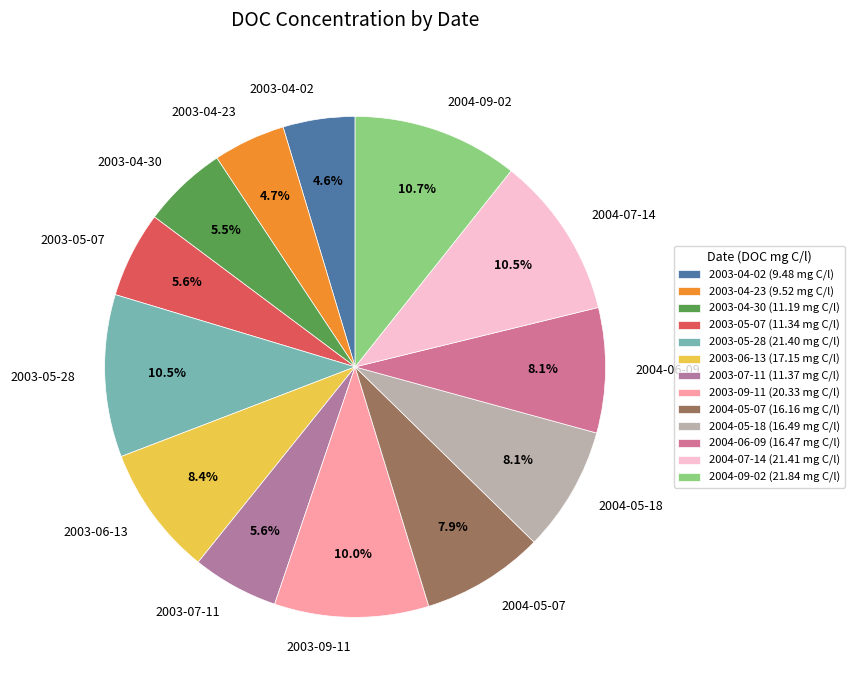

Is there any slice that represents more than half of the pie?

No